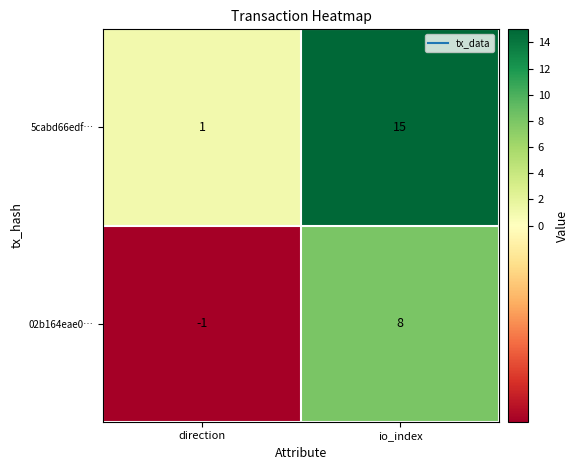

What is the difference between the maximum and minimum values in the 5cabd66edf… series?

14